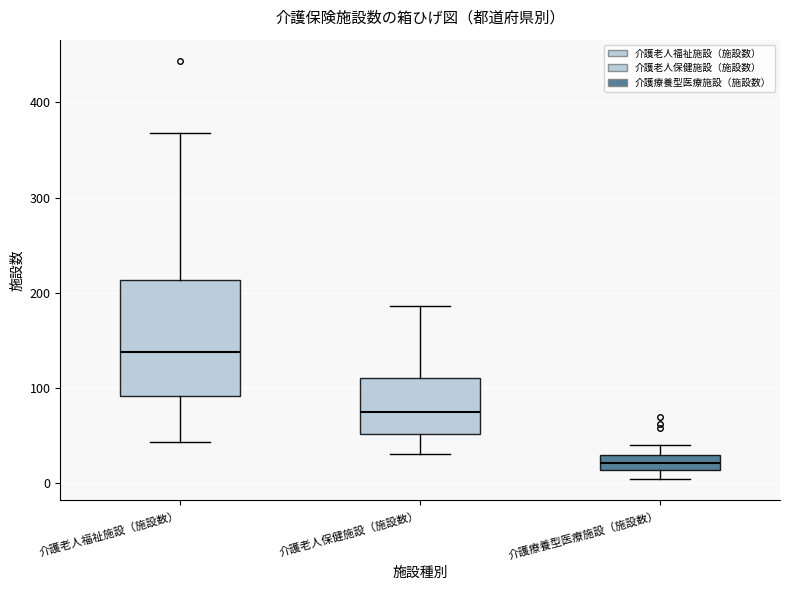

Reading left to right, read every box against the y-axis: the position of its median line, the range the box covers, and the ends of its whiskers. The values are not printed on the chart, so give them approximately, as read against the axis.

介護老人福祉施設（施設数）: median 140, box 90 to 210, whiskers 40 to 370
介護老人保健施設（施設数）: median 80, box 50 to 110, whiskers 30 to 190
介護療養型医療施設（施設数）: median 20, box 10 to 30, whiskers 0 to 40